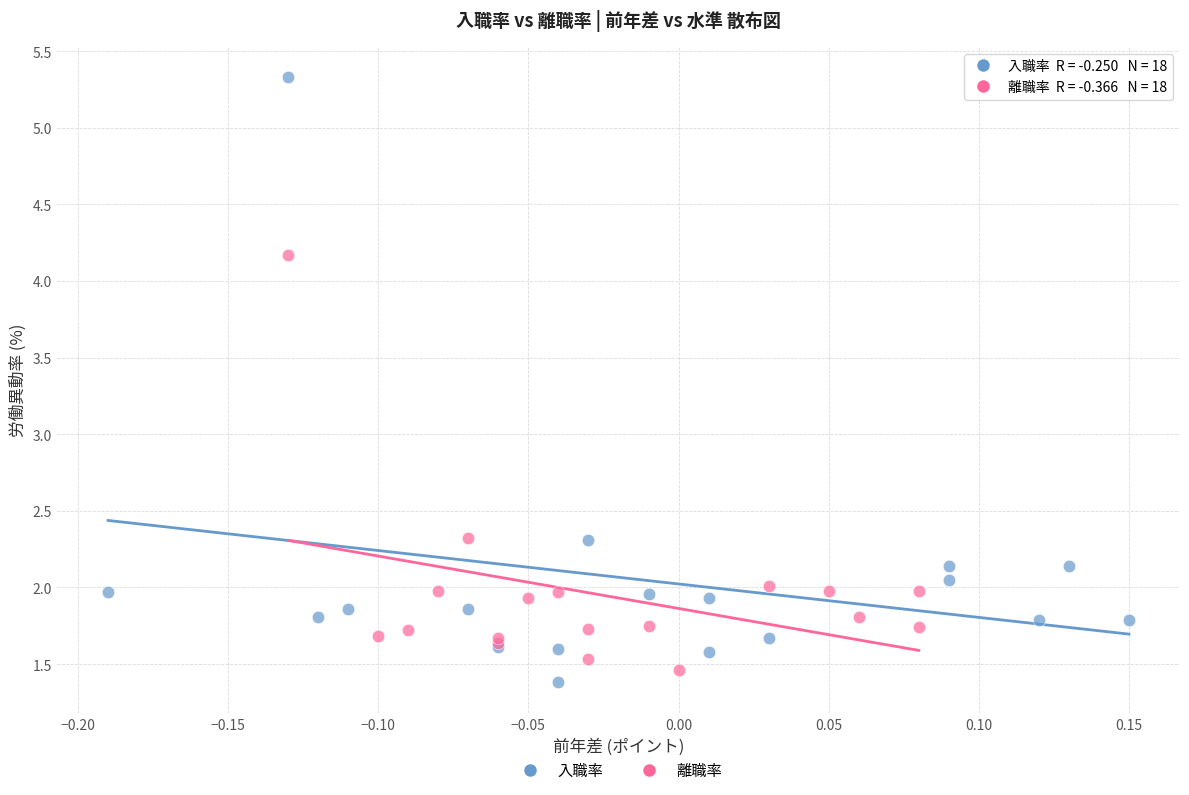

Which series reaches the minimum Y coordinate?

入職率